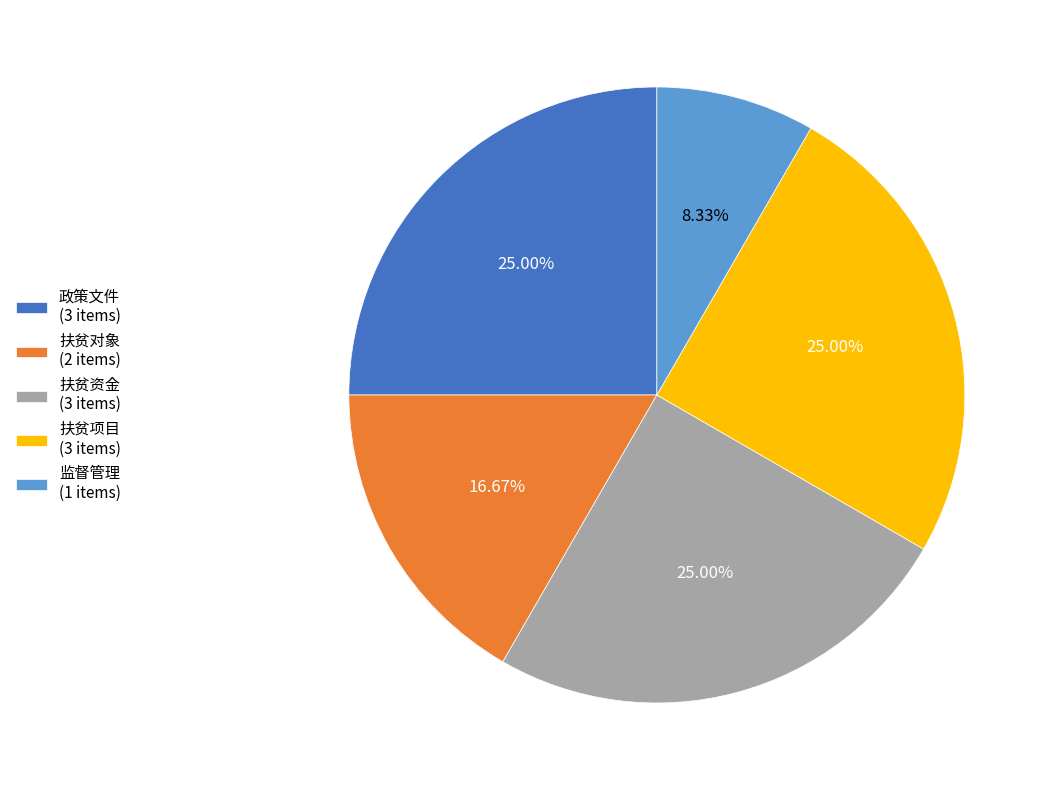

To the nearest percent, what is the combined percentage of 扶贫对象 and 扶贫资金?

42%